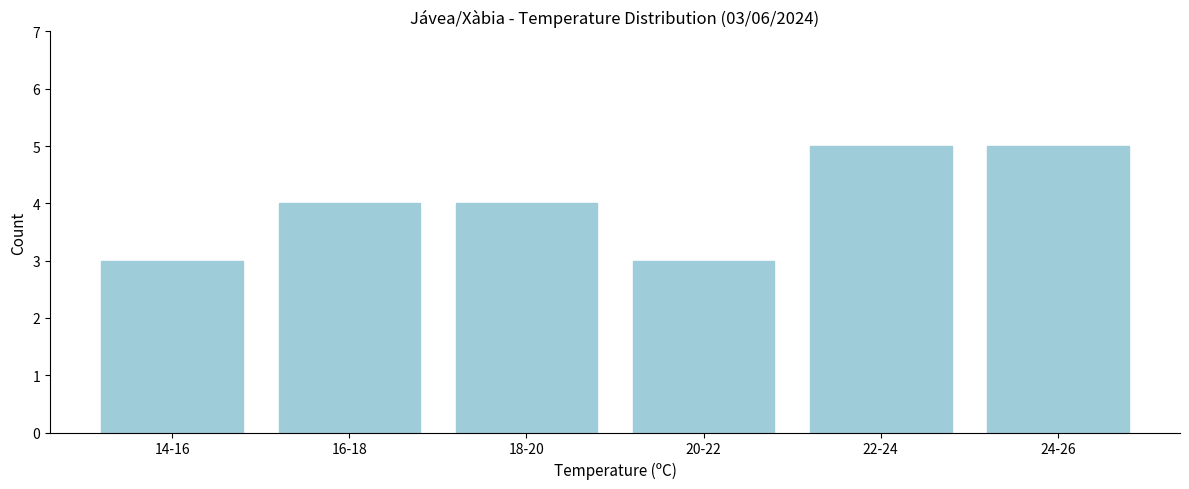

Reading left to right, transcribe all the data shown in this chart.

14-16=3	16-18=4	18-20=4	20-22=3	22-24=5	24-26=5